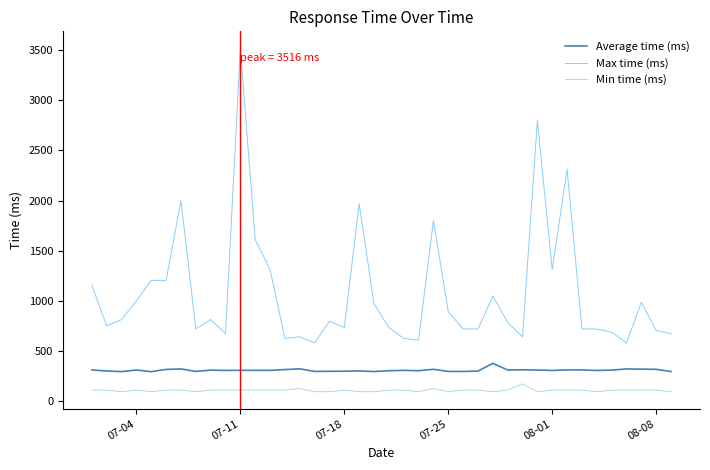

Which series has the largest total across all categories?

Max time (ms)